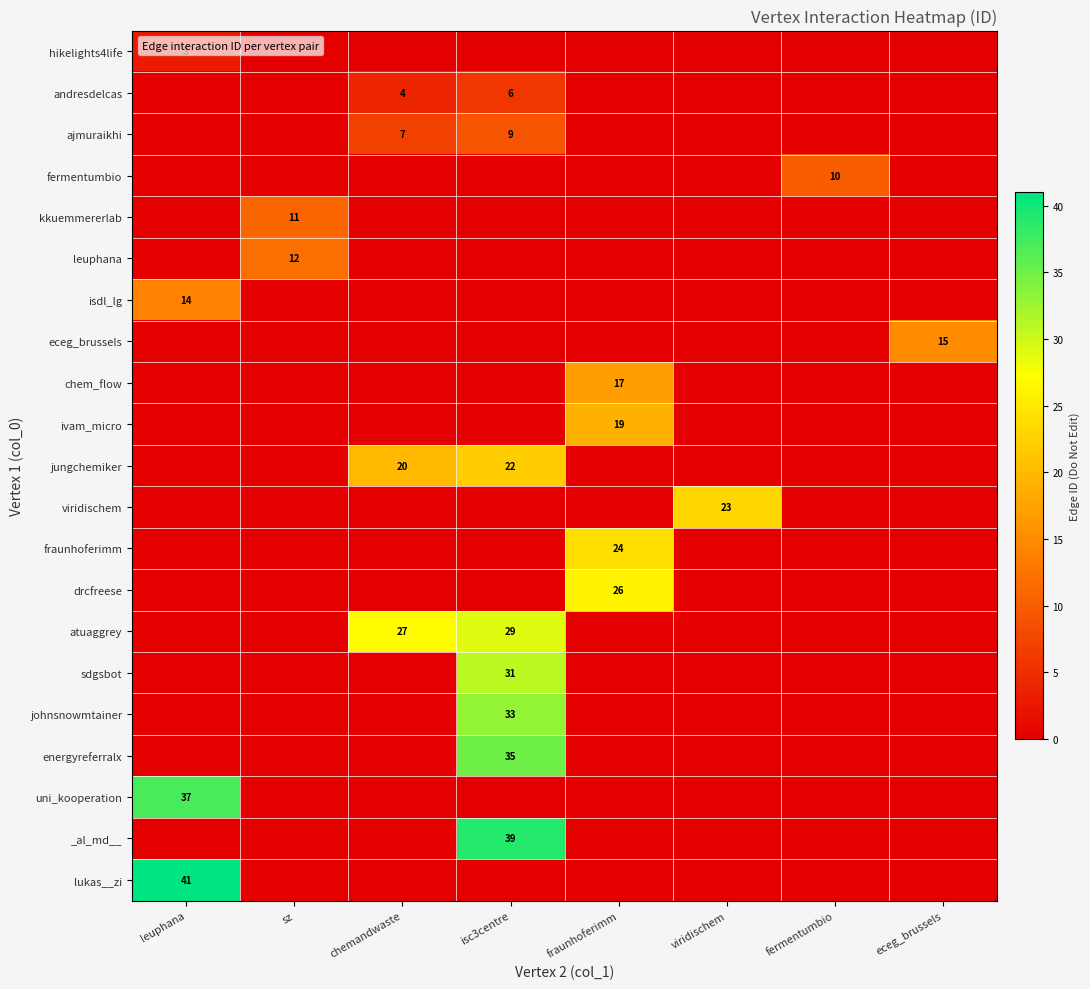

At which label does leuphana reach its minimum?

leuphana